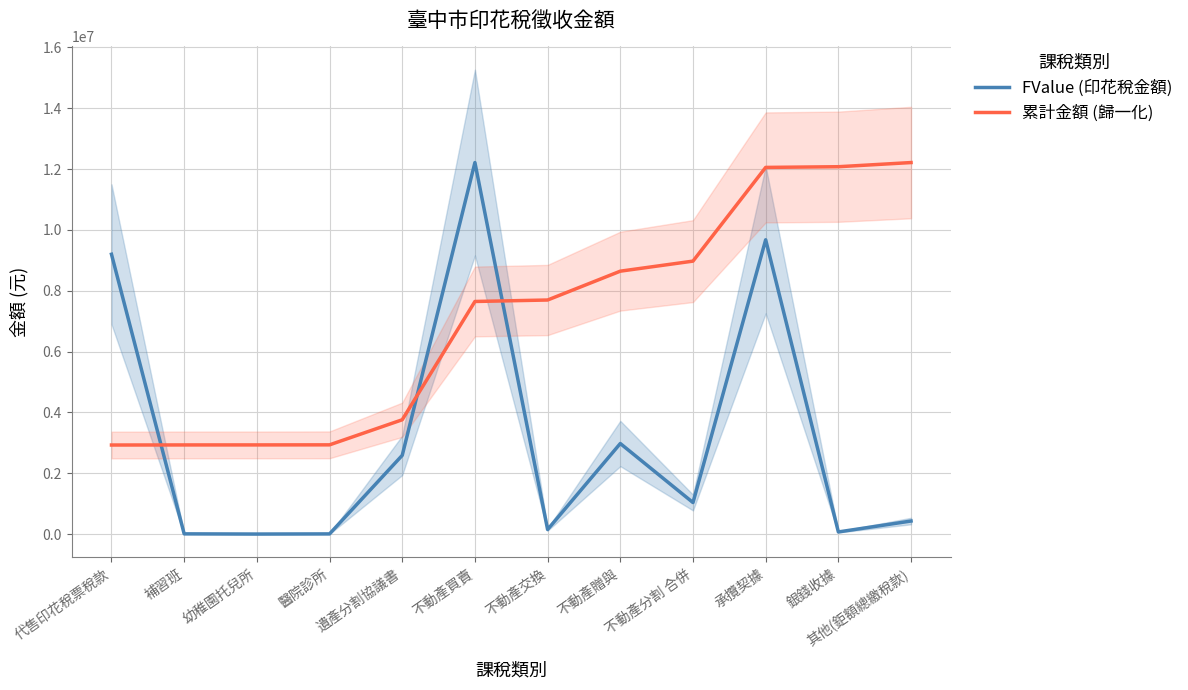

The FValue (印花稅金額) series shows 2965.4 at 補習班. True or false?

False